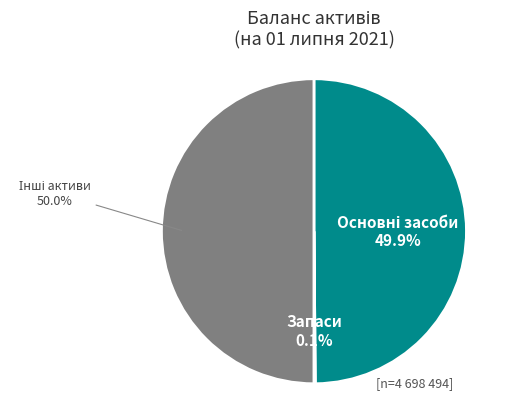

The Інші активи slice represents 50% of the pie. True or false?

True